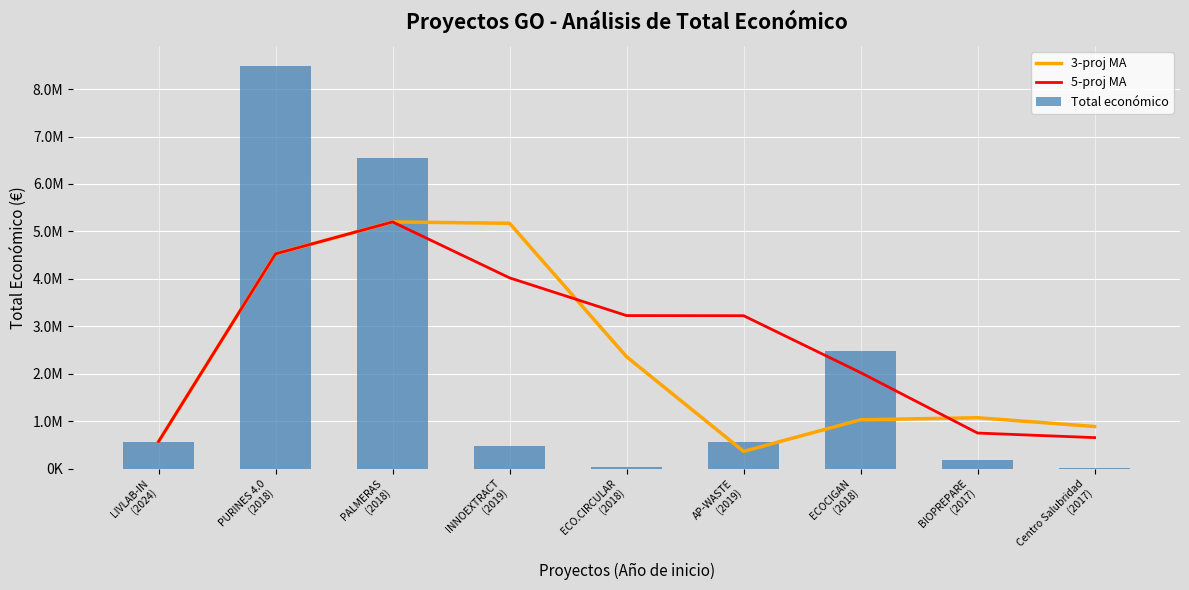

At which category is the sum across all series the highest?

PURINES 4.0
(2018)